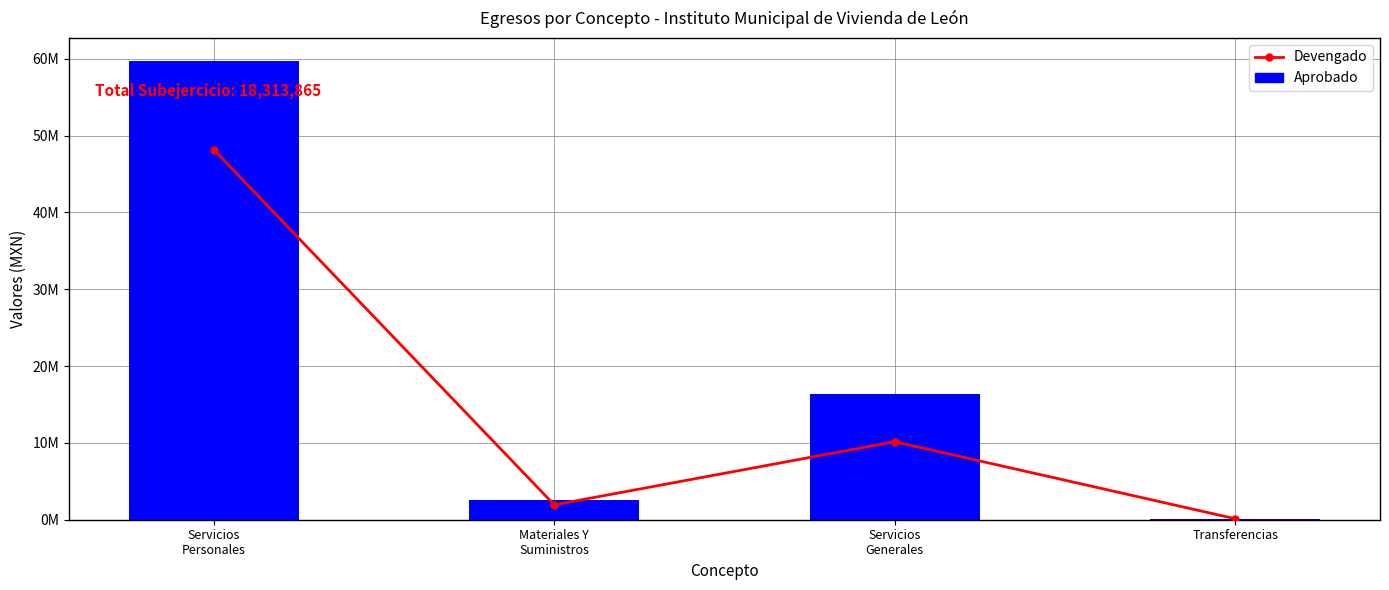

True or false: Aprobado has a value of 150000.0 at Transferencias.

True